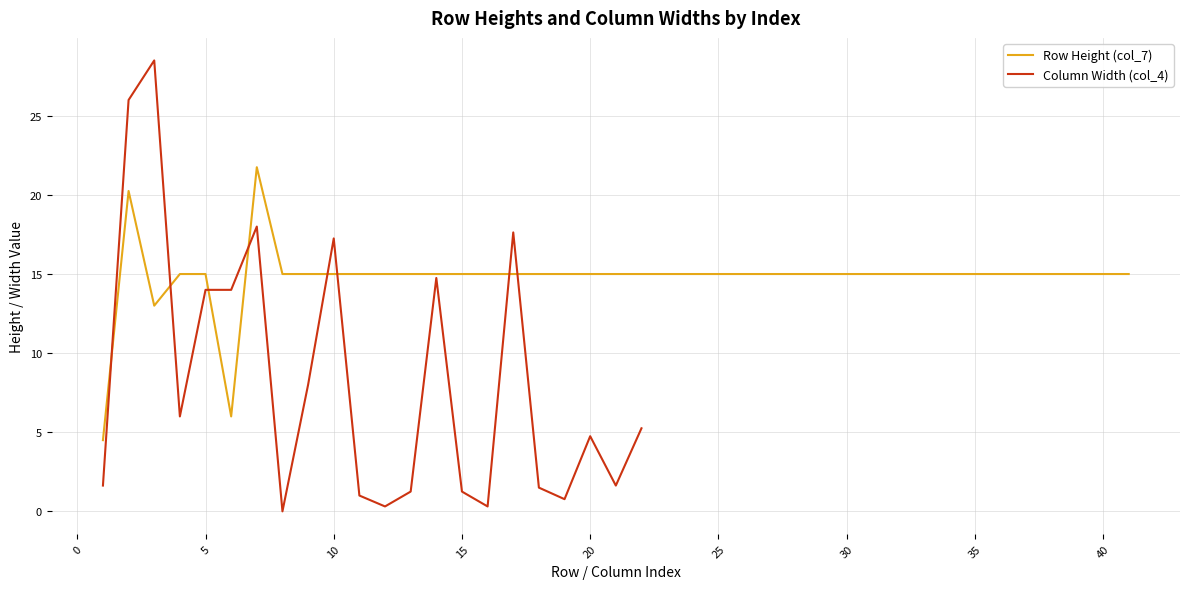

The Row Height (col_7) series shows 9.0 at 20. True or false?

False